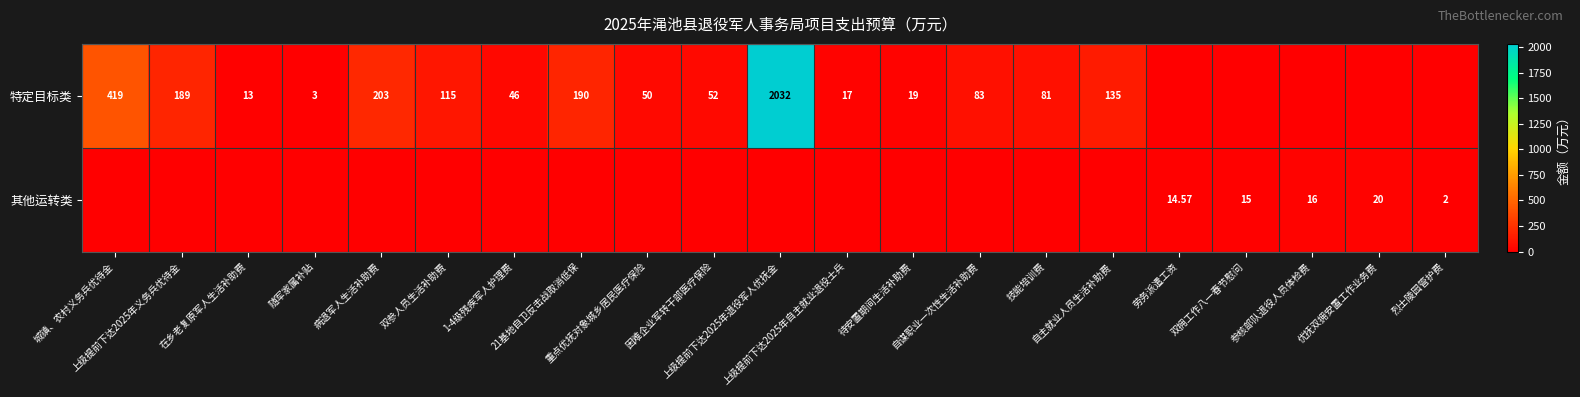

Where does the 特定目标类 series first go above 50?

城镇、农村义务兵优待金